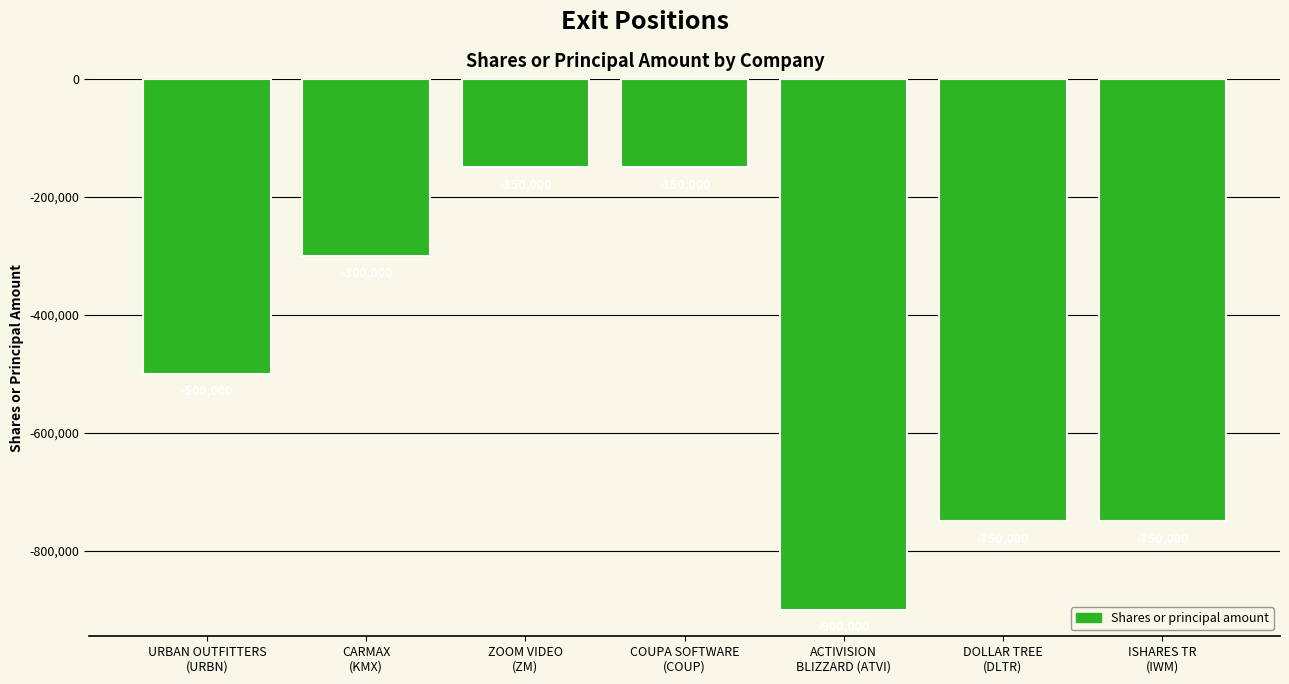

Count the number of values greater than -500000.

3